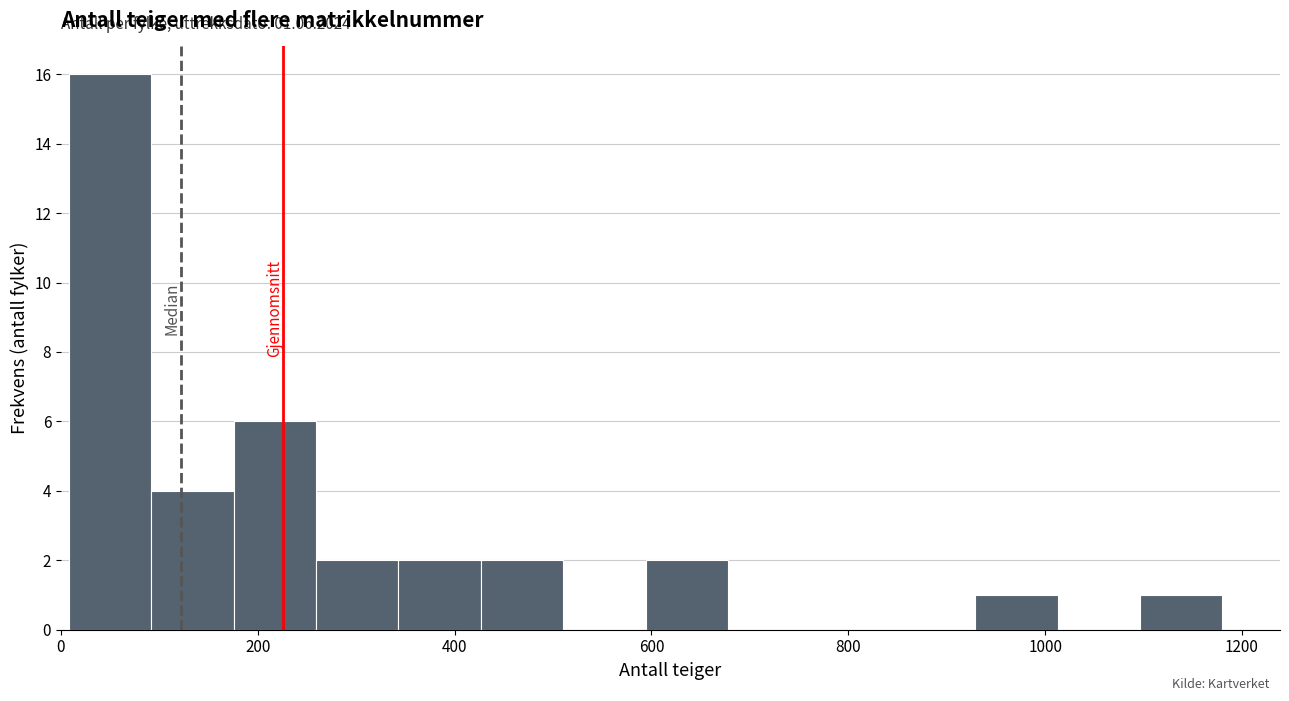

Which range on the x-axis has the tallest bar?

0 to 100